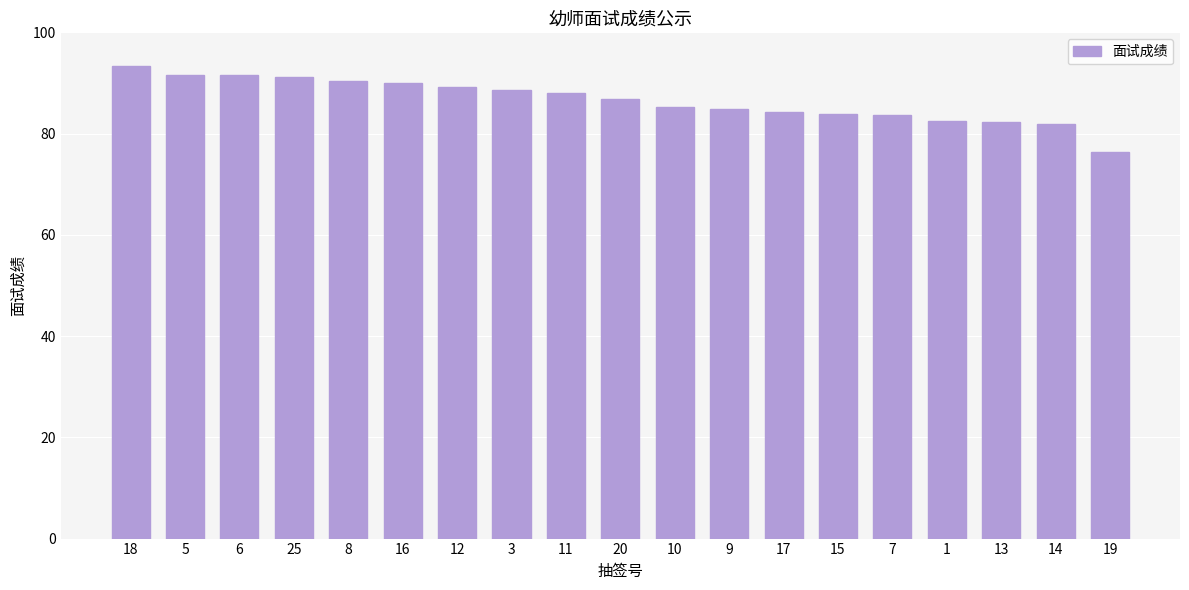

What is the sum of the values at 10 and 6?

176.8